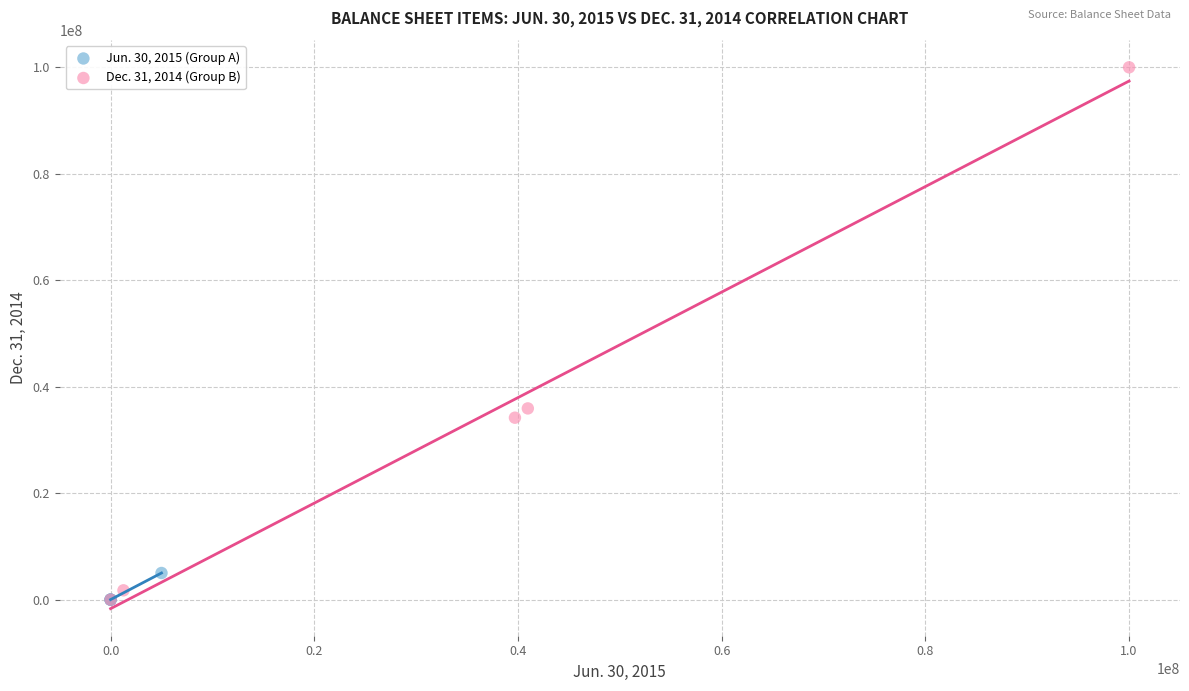

Which series reaches the maximum Y coordinate?

Dec. 31, 2014 (Group B)